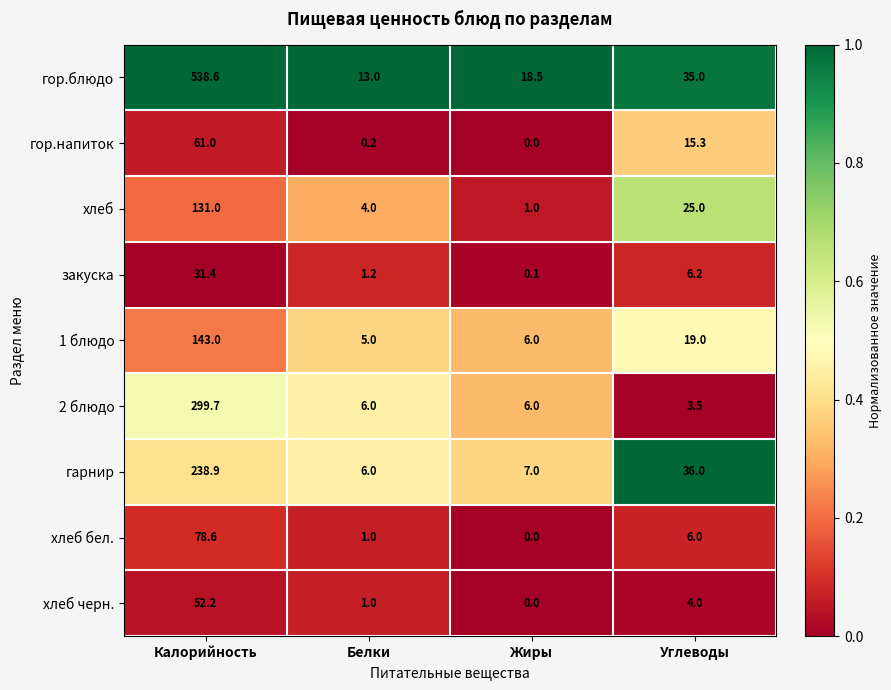

Which label corresponds to the smallest value in the chart?

Жиры